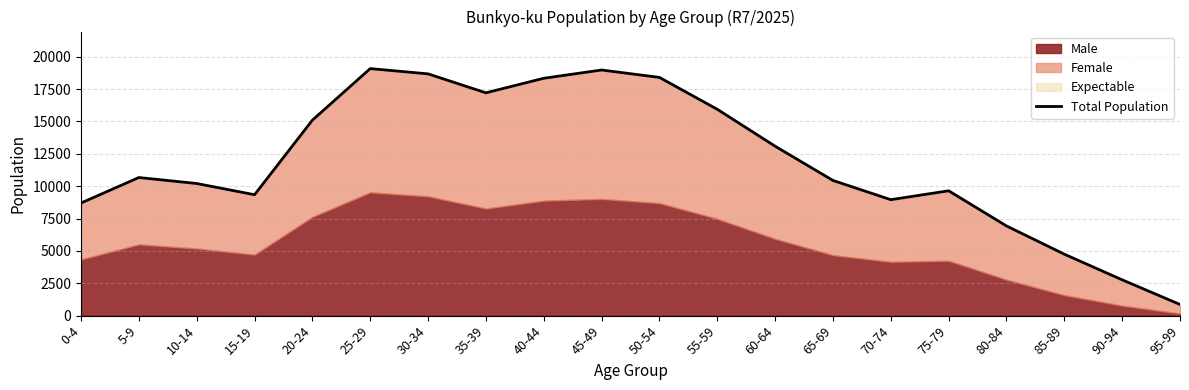

How many data points does each series have?

20